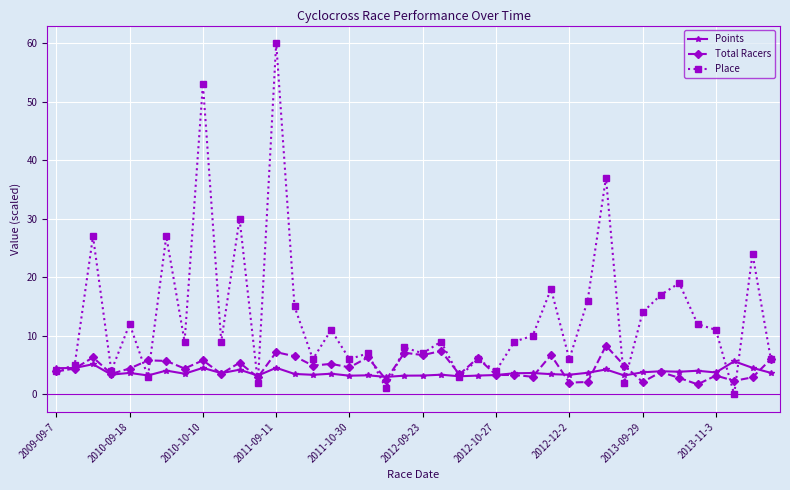

What is the highest value of the Total Racers series?

8.3